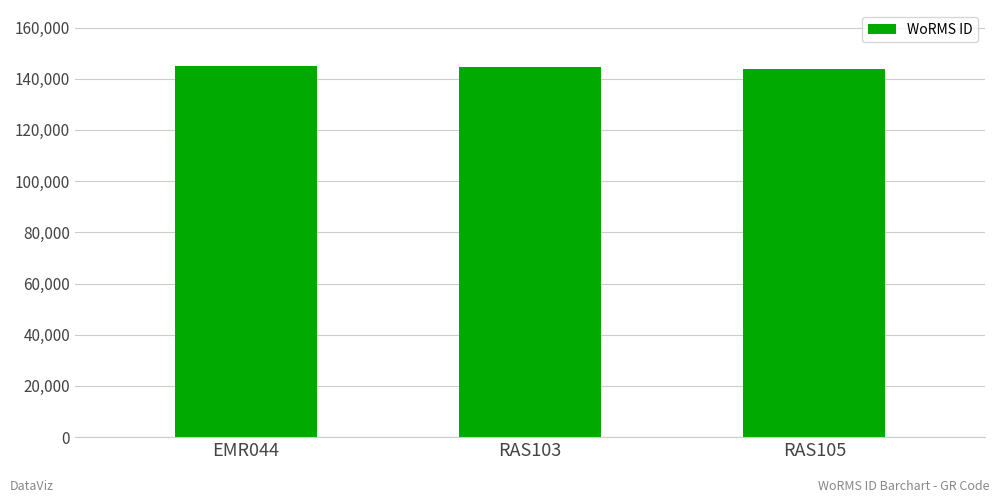

The chart shows a value of 145092 at EMR044. True or false?

True